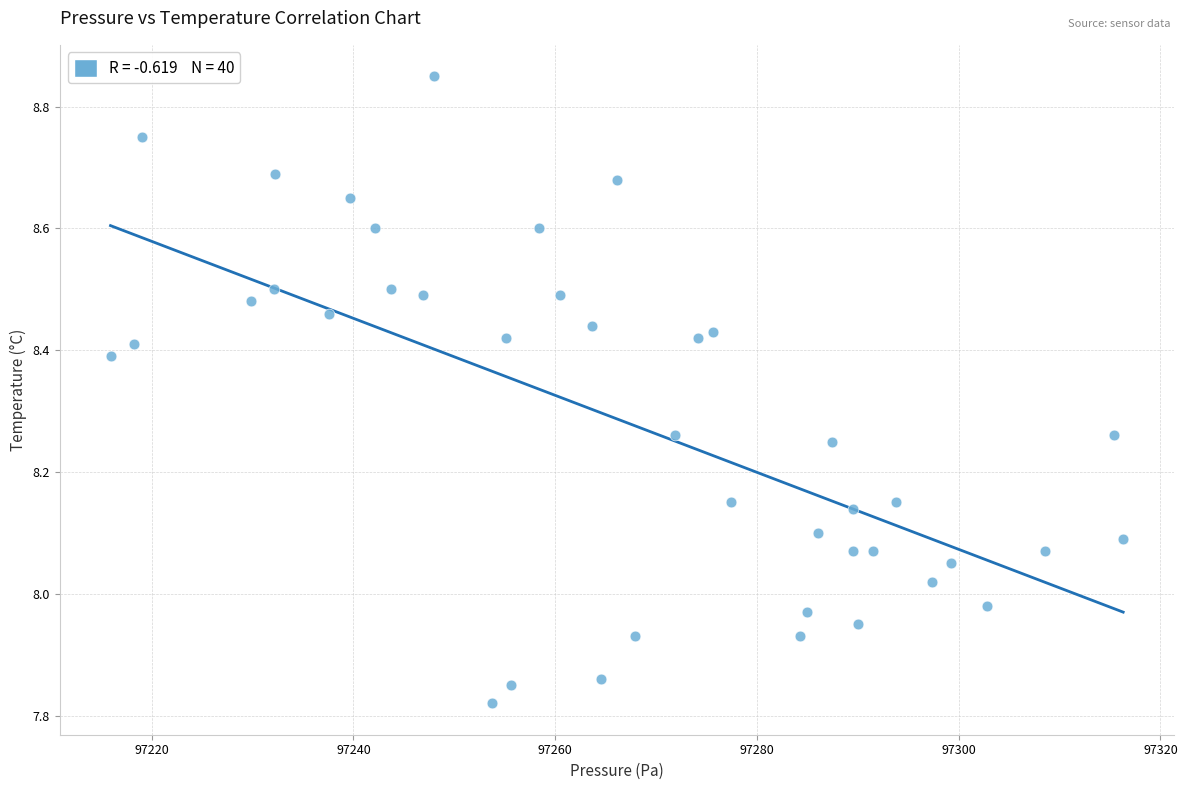

What is the range of X values (max minus min)?

100.4